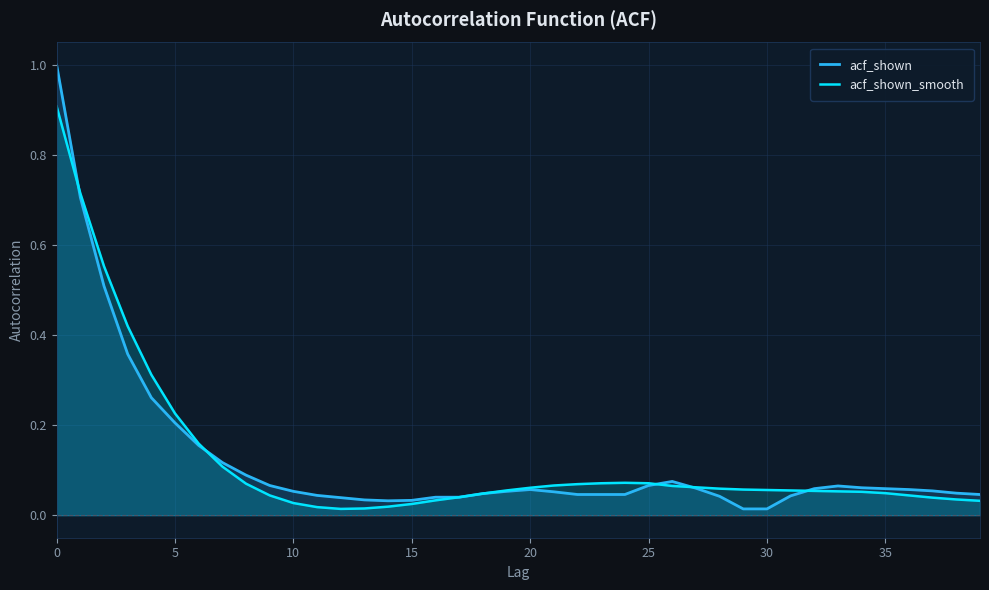

What is the average value of the acf_shown_smooth series?

0.1